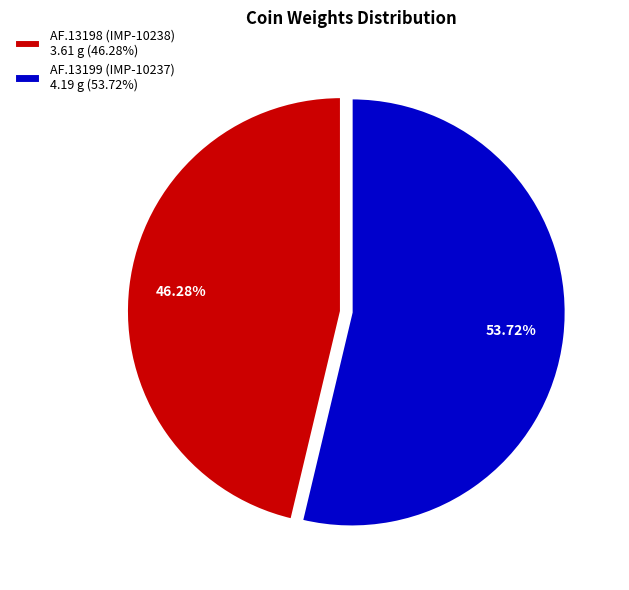

Which slice is the largest?

AF.13199 (IMP-10237)